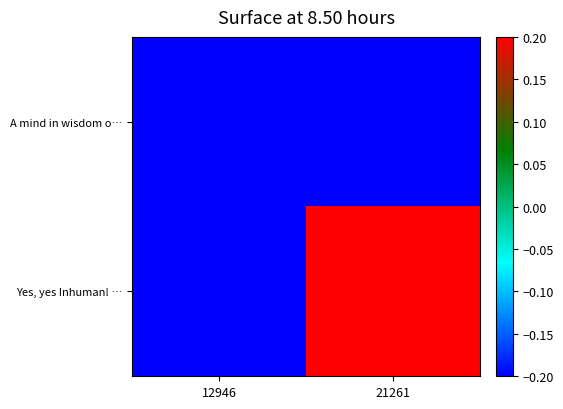

At how many categories does at least one series exceed 0?

1